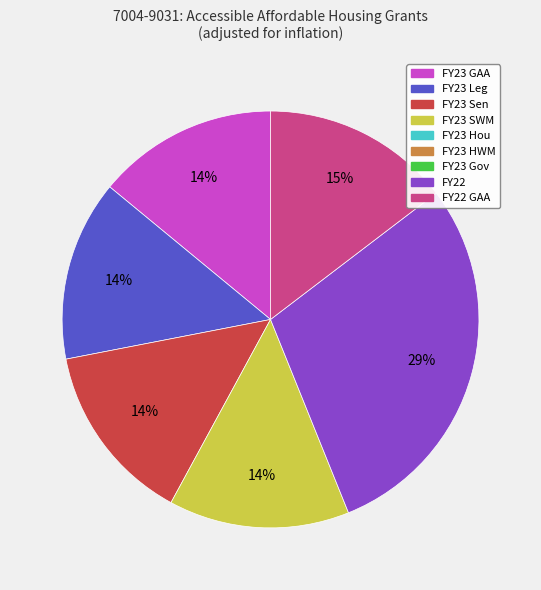

To the nearest percent, what is the difference between the largest and smallest slice percentages?

15%